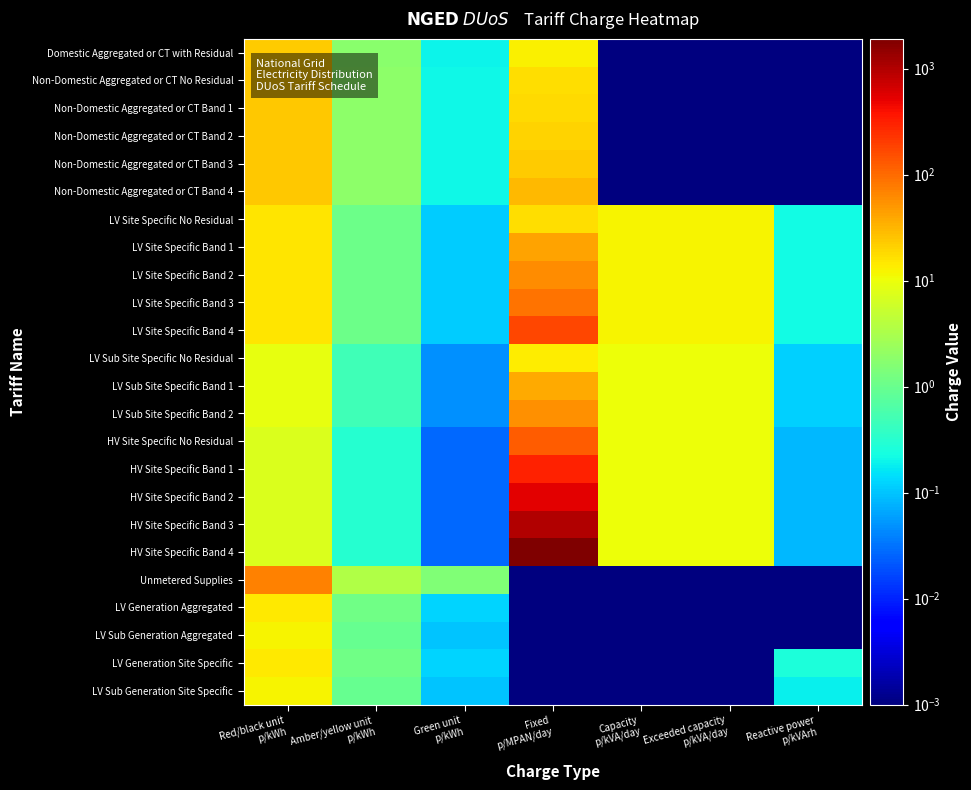

At Amber/yellow unit p/kWh, list the series in order from smallest to largest.

HV Site Specific No Residual, HV Site Specific Band 1, HV Site Specific Band 2, HV Site Specific Band 3, HV Site Specific Band 4, LV Sub Site Specific No Residual, LV Sub Site Specific Band 1, LV Sub Site Specific Band 2, LV Sub Generation Aggregated, LV Sub Generation Site Specific, LV Site Specific No Residual, LV Site Specific Band 1, LV Site Specific Band 2, LV Site Specific Band 3, LV Site Specific Band 4, LV Generation Aggregated, LV Generation Site Specific, Domestic Aggregated or CT with Residual, Non-Domestic Aggregated or CT No Residual, Non-Domestic Aggregated or CT Band 1, Non-Domestic Aggregated or CT Band 2, Non-Domestic Aggregated or CT Band 3, Non-Domestic Aggregated or CT Band 4, Unmetered Supplies